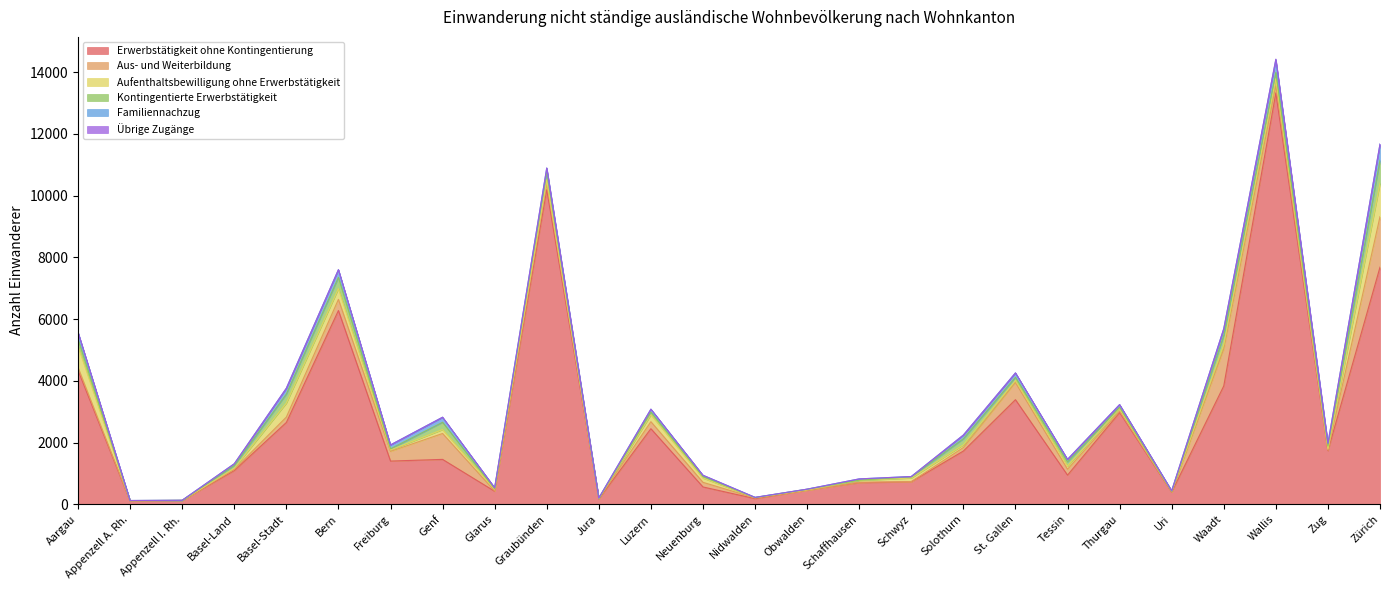

Rank the series at Genf from highest to lowest value.

Erwerbstätigkeit ohne Kontingentierung, Aus- und Weiterbildung, Kontingentierte Erwerbstätigkeit, Familiennachzug, Aufenthaltsbewilligung ohne Erwerbstätigkeit, Übrige Zugänge